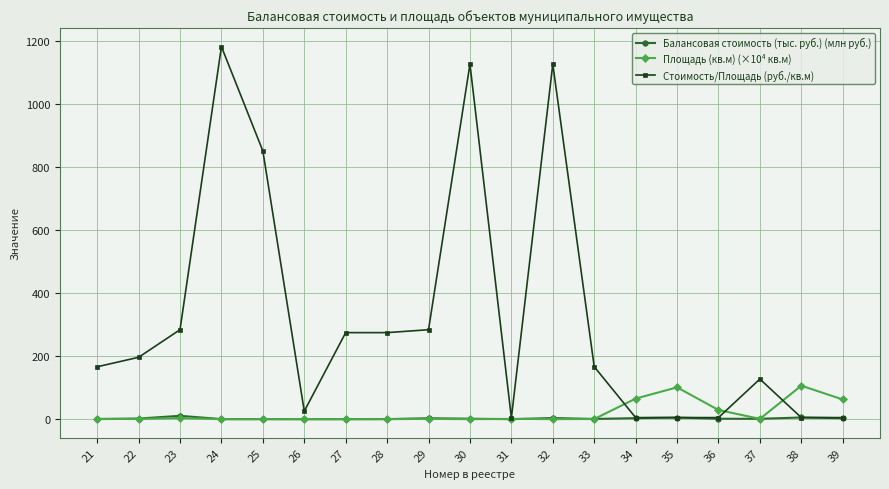

Is this an area chart (filled region under the line)?

No